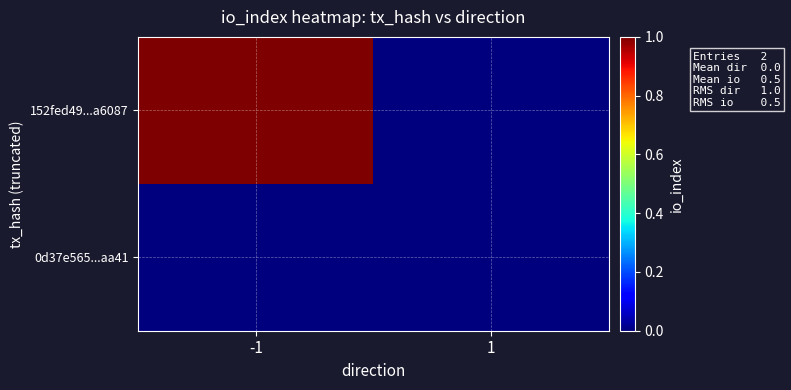

Which series changed the most between -1 and 1?

152fed49...a6087